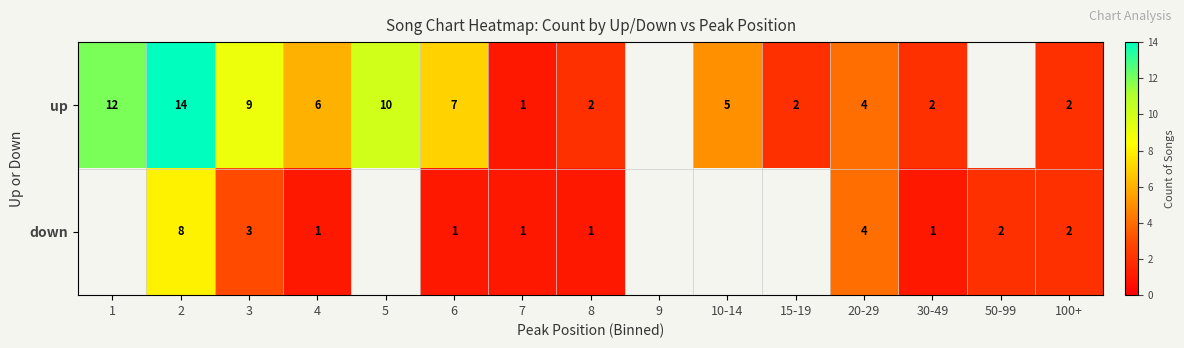

At how many categories does at least one series exceed 7?

4